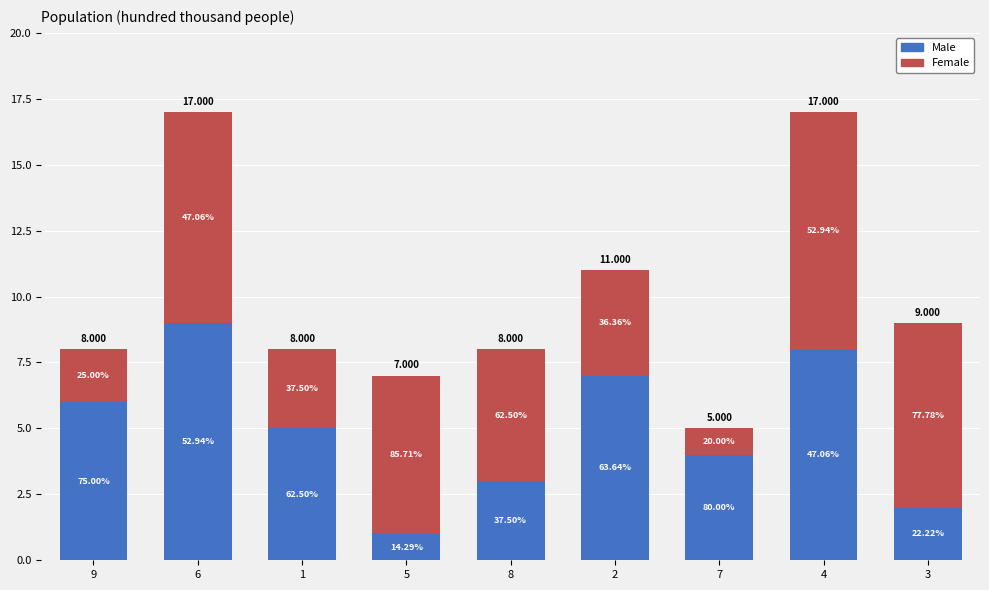

Rank the categories by Male value from lowest to highest.

5, 3, 8, 7, 1, 9, 2, 4, 6